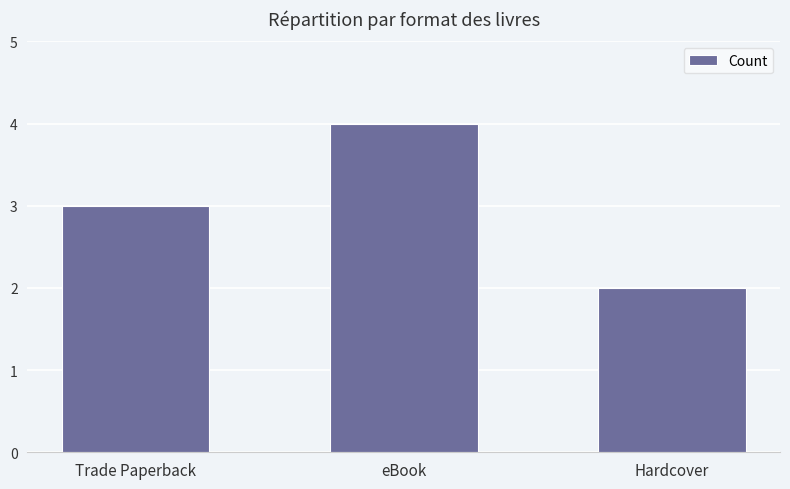

How many distinct data groups are displayed?

1